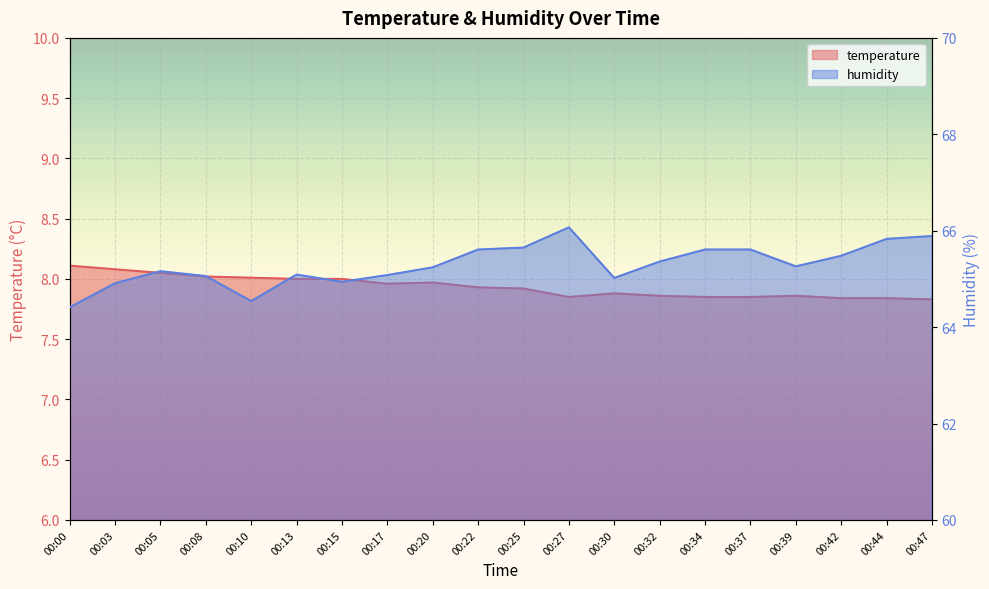

List the series in order of their peak value, lowest first.

temperature, humidity